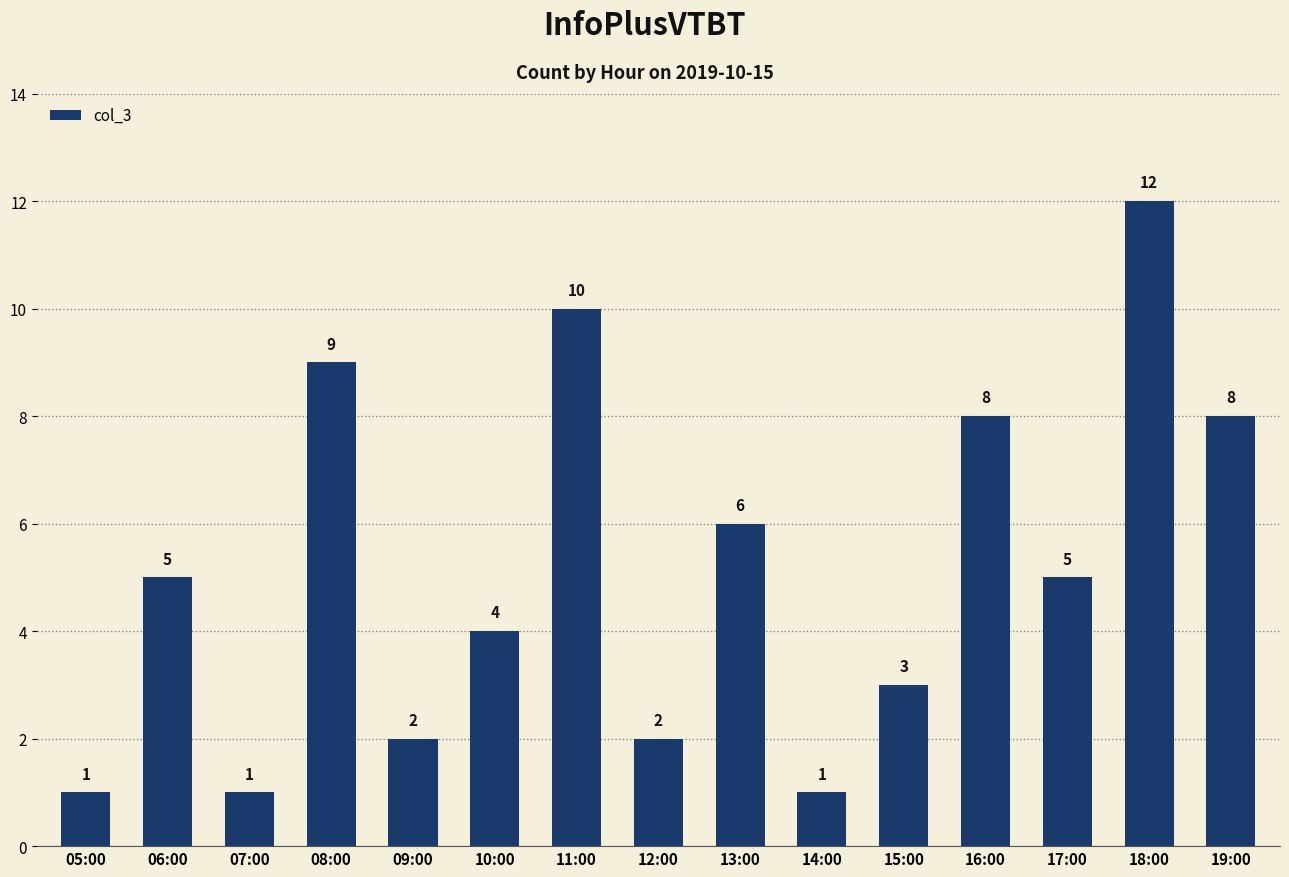

What is the label of the 15th bar from the right?

05:00